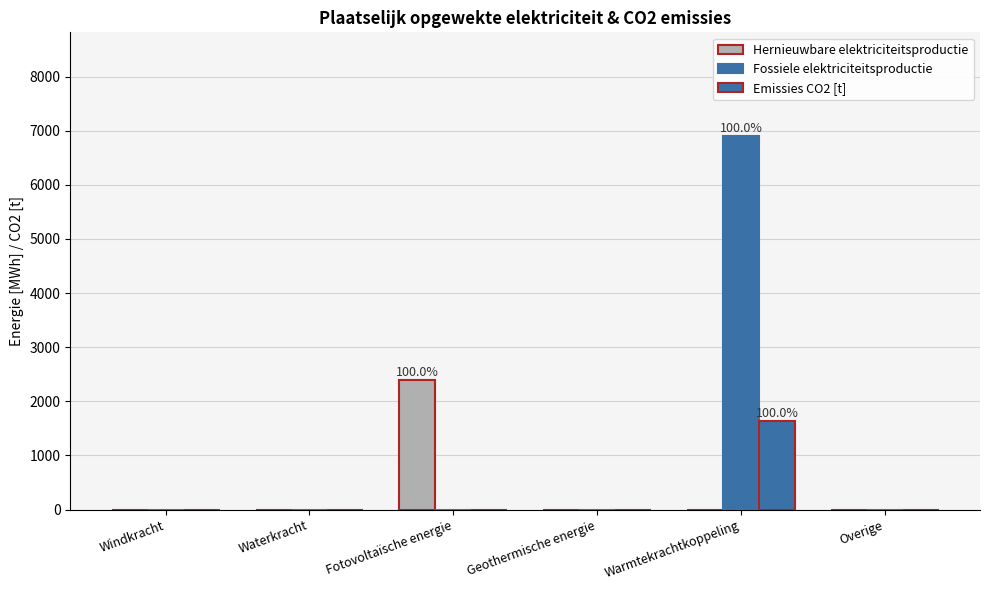

How many data points in Fossiele elektriciteitsproductie are above 0?

1